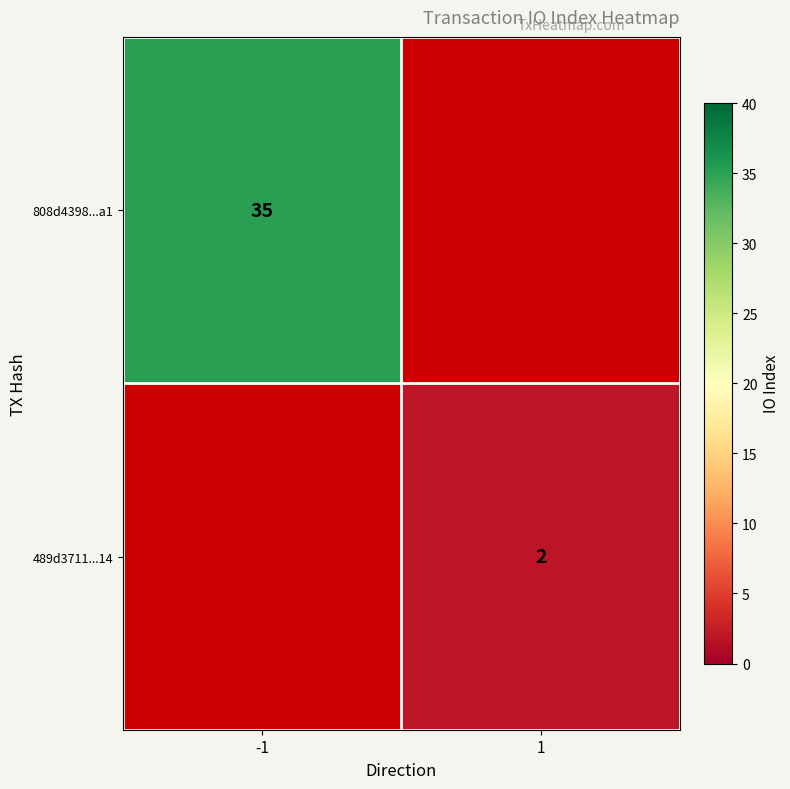

True or false: 489d3711...14 has a value of 2.9 at 1.

False